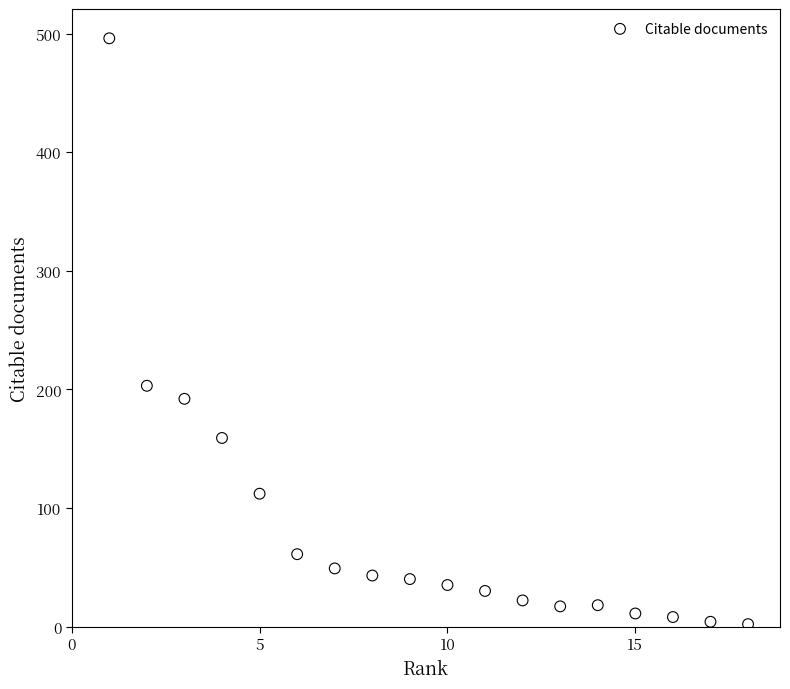

What is the range of X values (max minus min)?

17